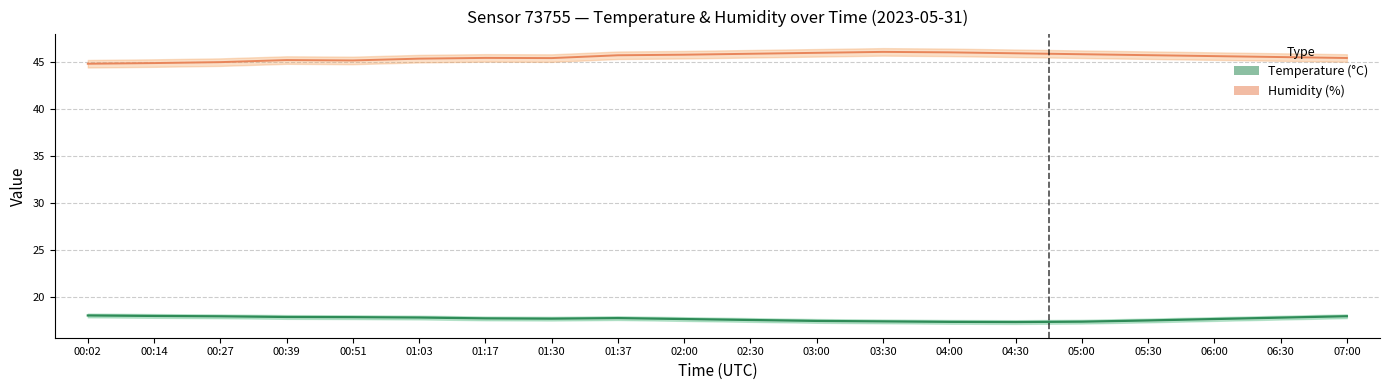

True or false: Temperature (°C) and Humidity (%) cross at least once.

False